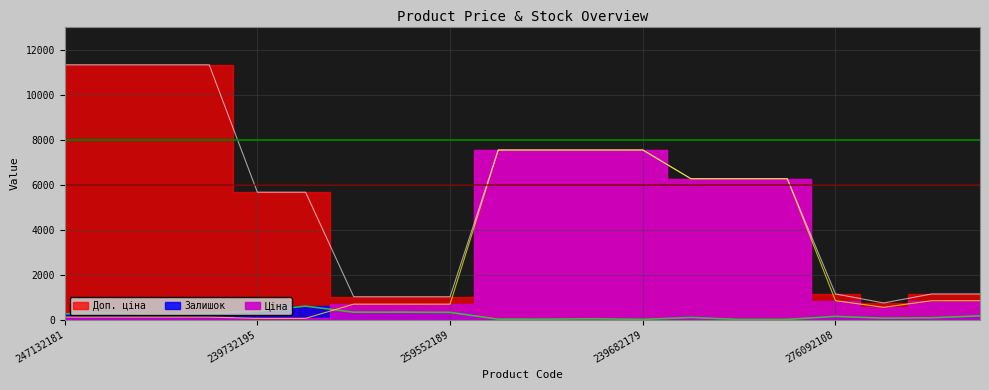

Count the number of categories in the chart.

20